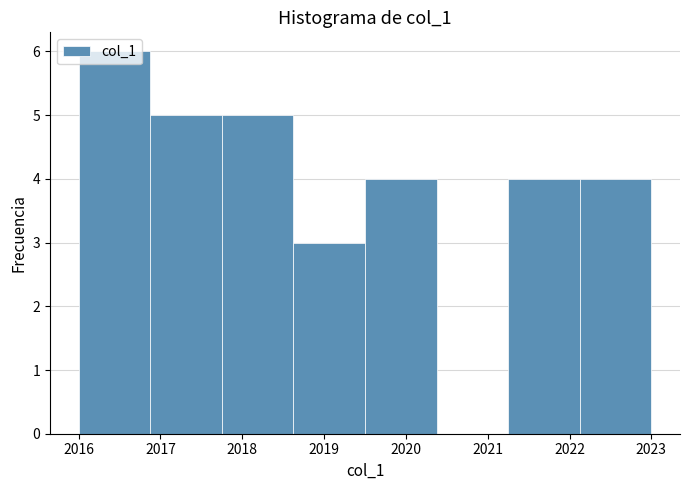

What is the height of the bar covering 2017.8 to 2018.6 on the x-axis? Neither the bar edges nor the heights are printed on the chart, so give them approximately, as read against the axes.

5